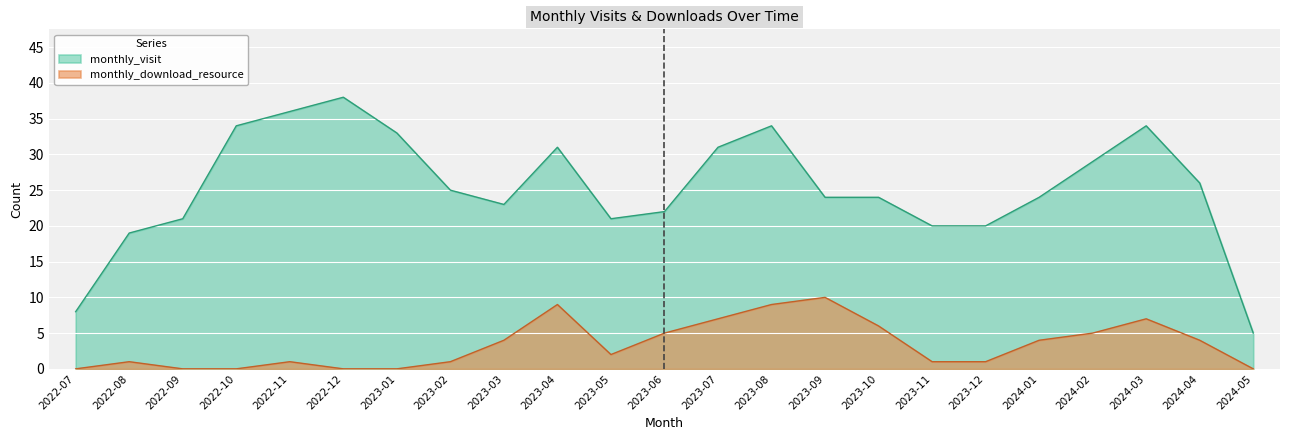

The monthly_visit series shows 14 at 2023-09. True or false?

False